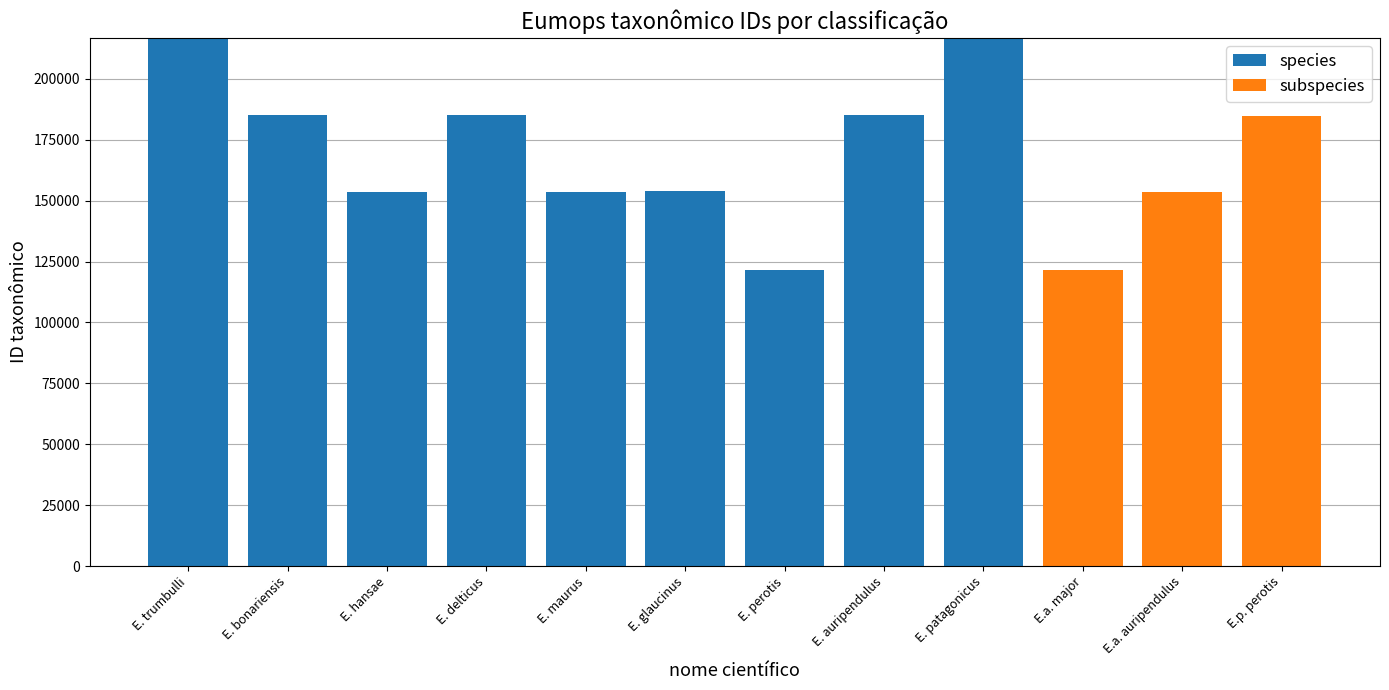

Where is species nearest to the value 108411?

E. perotis